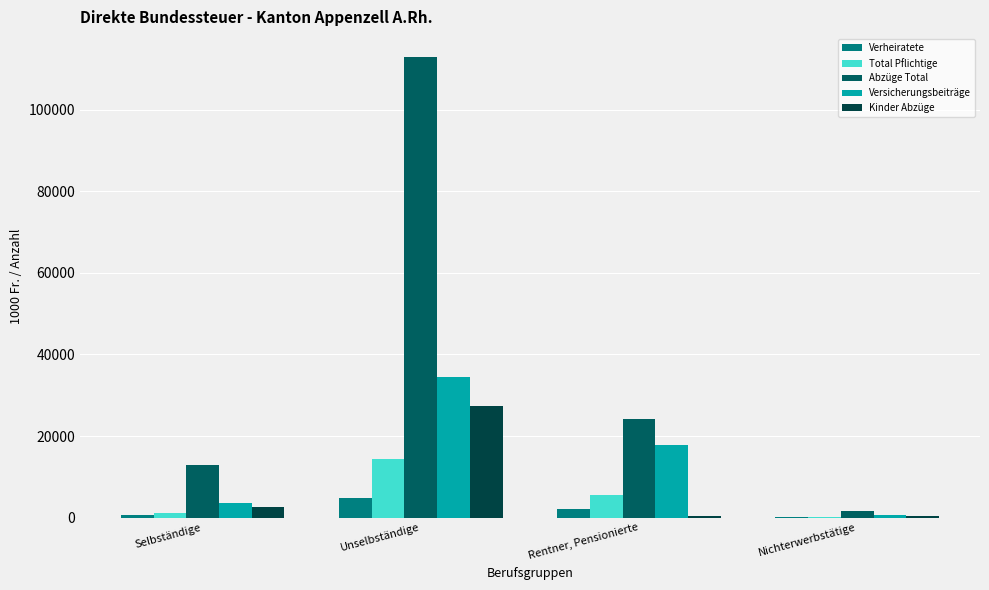

What is the difference between the highest and lowest values at Rentner, Pensionierte?

23707.7